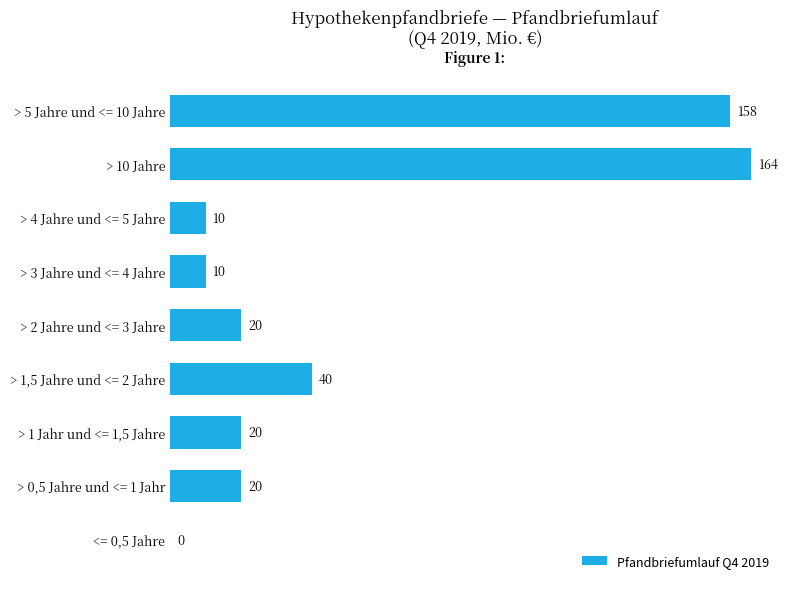

What is the sum of all values?

442